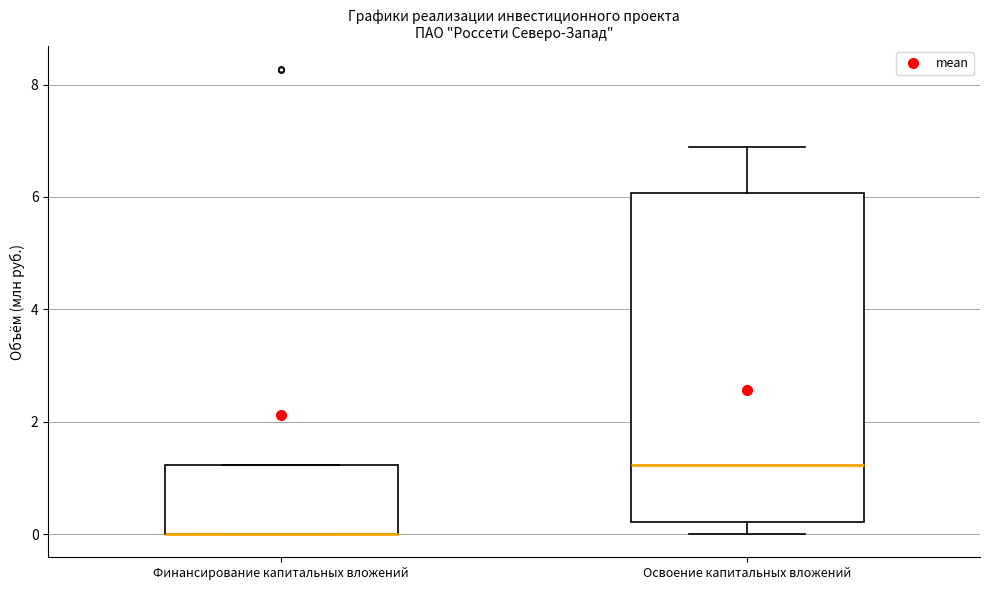

Reading left to right, transcribe this box plot: for each box, give where its median line is, the range the box spans, and where its two whiskers end, as read against the y-axis. The values are not printed on the chart, so give them approximately, as read against the axis.

Финансирование капитальных вложений: median 0.0 (drawn on the box's lower edge), box 0.0 to 1.2, whiskers 0.0 to 1.2
Освоение капитальных вложений: median 1.2, box 0.2 to 6.0, whiskers 0.0 to 6.8